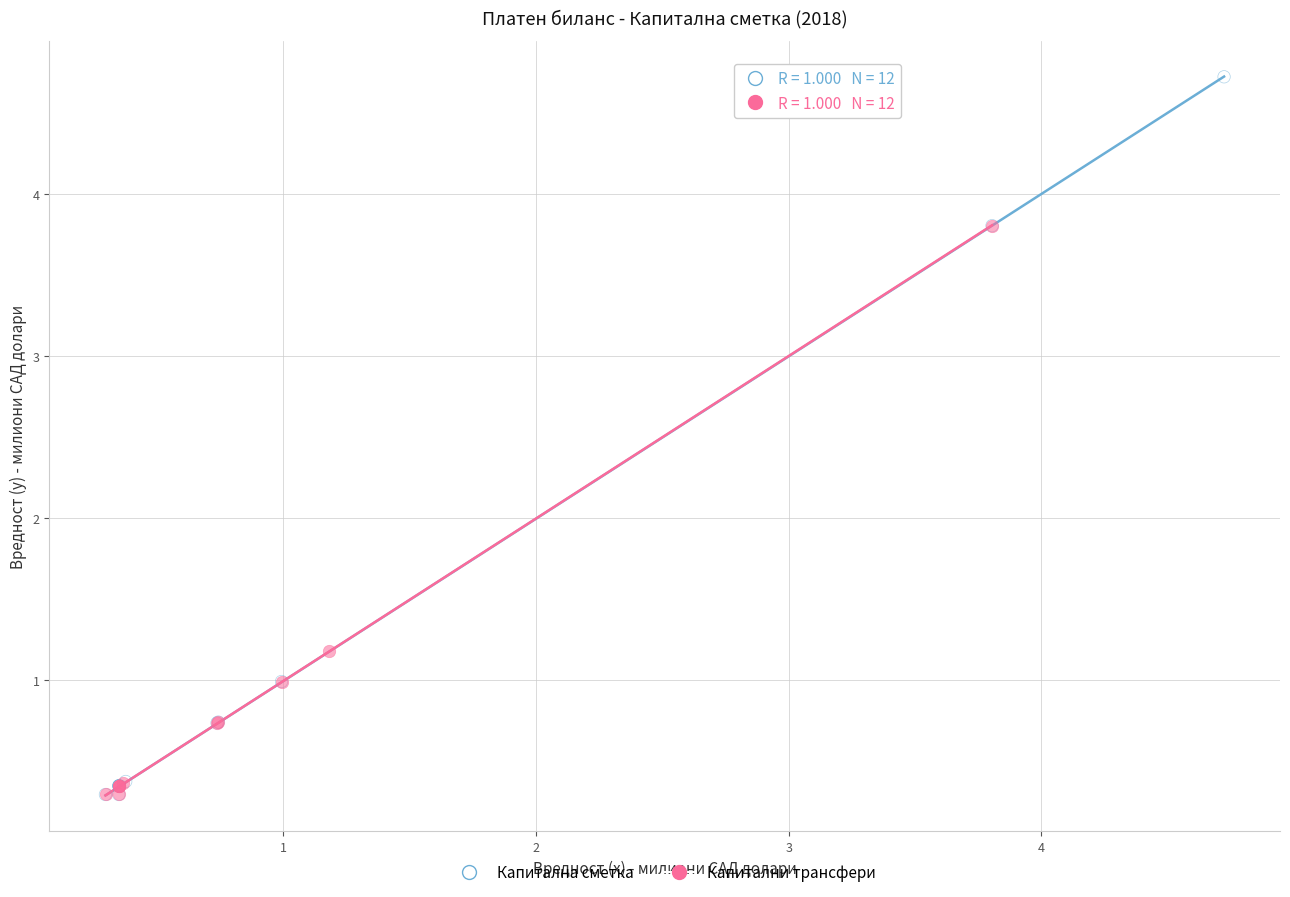

Which series has the widest spread of Y values?

Капитална сметка